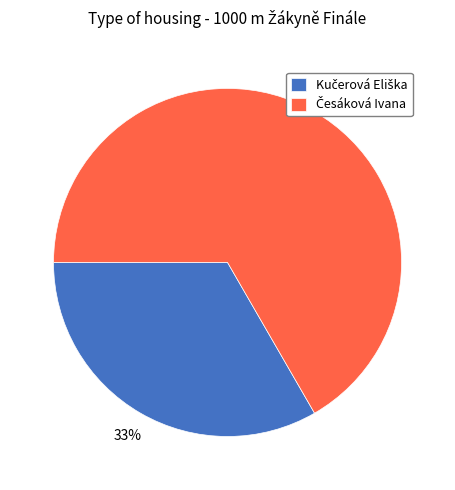

Is there a majority slice in this chart?

Yes